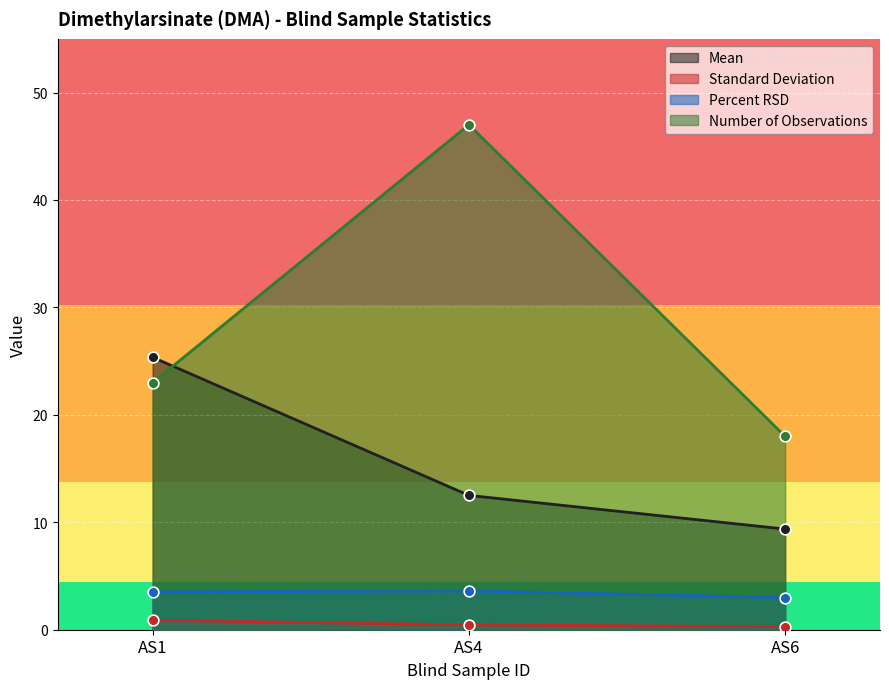

At how many categories does at least one series exceed 33?

1